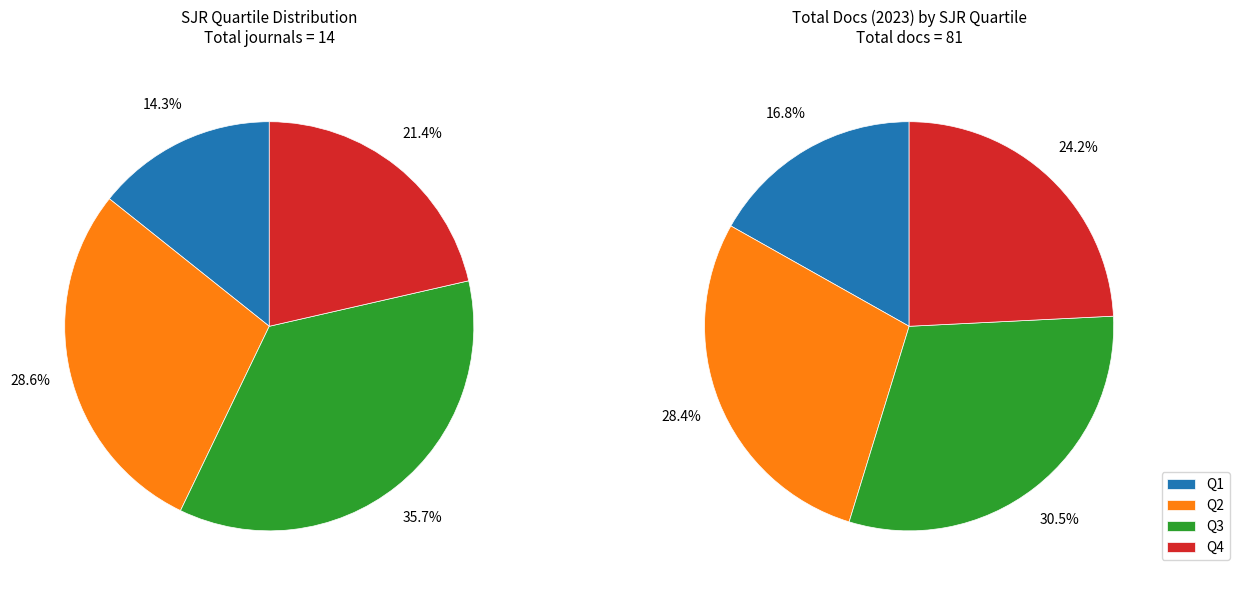

Does Q1 represent more than half of the total?

No